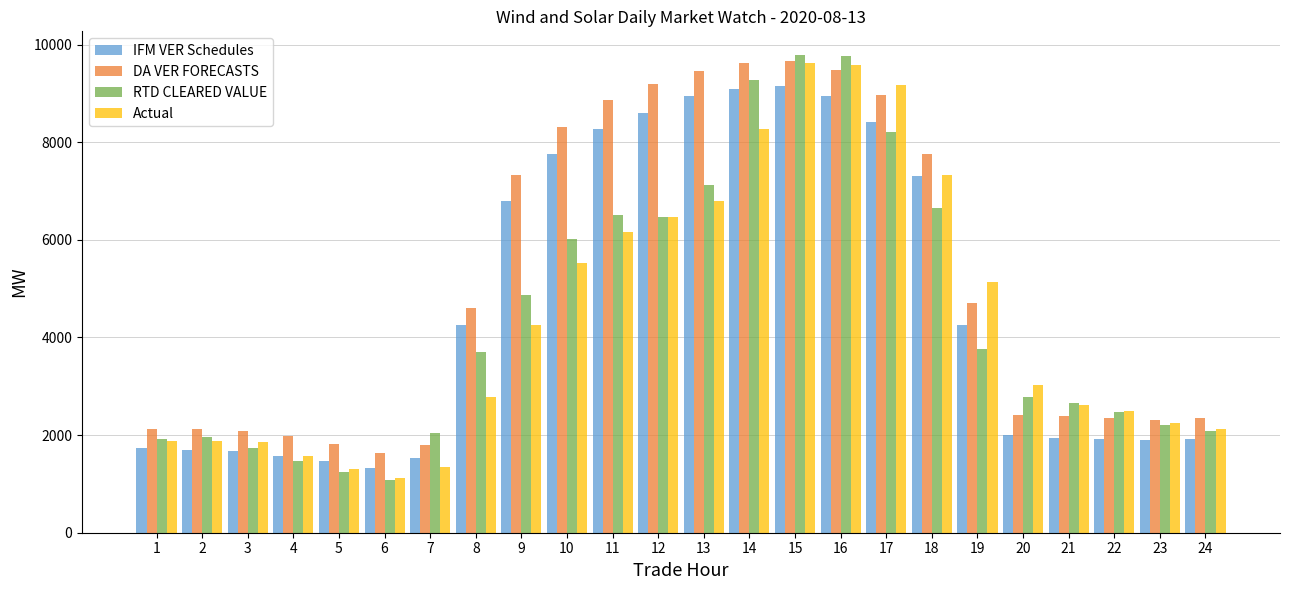

What is the sum of the RTD CLEARED VALUE values at 12 and 14?

15739.2